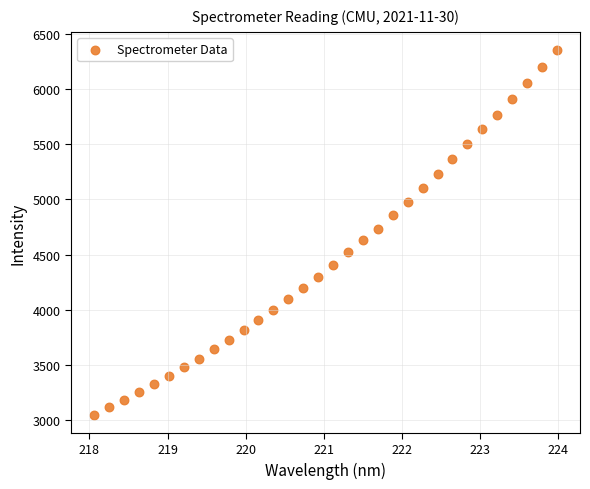

What is the range of X values (max minus min)?

5.9